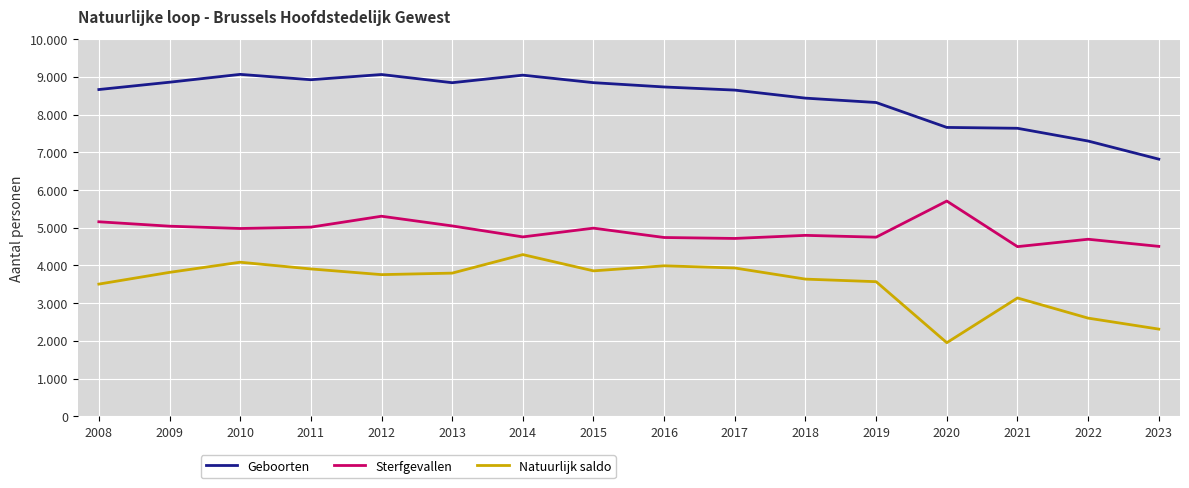

At 2022, list the series in order from smallest to largest.

Natuurlijk saldo, Sterfgevallen, Geboorten